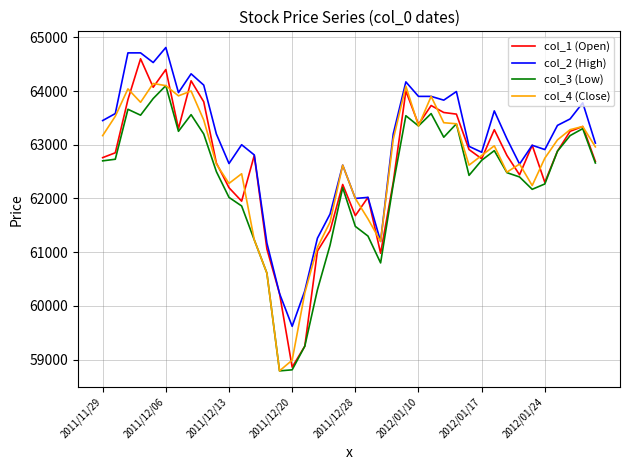

Which series has the largest total across all categories?

col_2 (High)